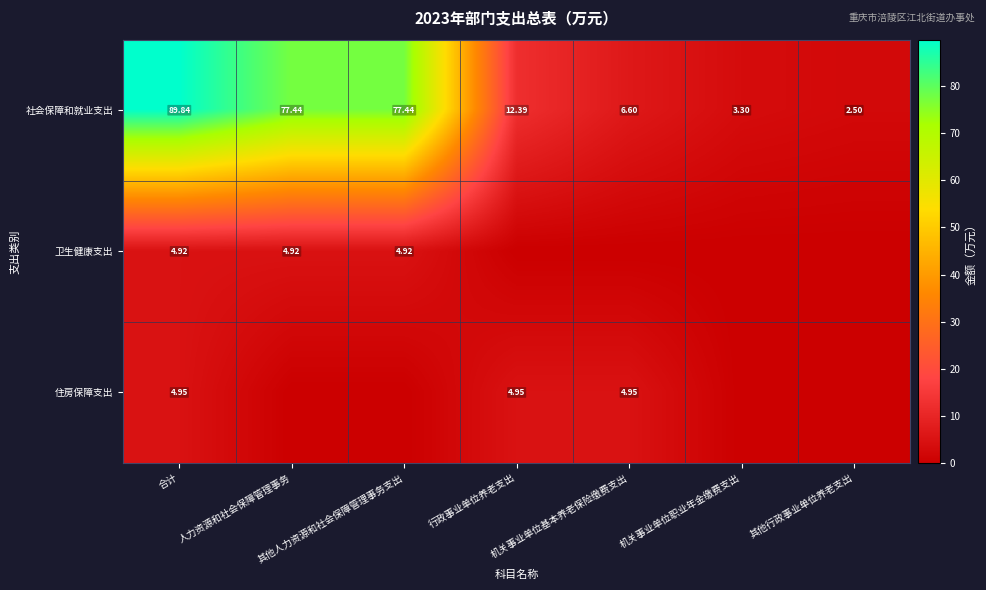

What is the lowest value of the 社会保障和就业支出 series?

2.5